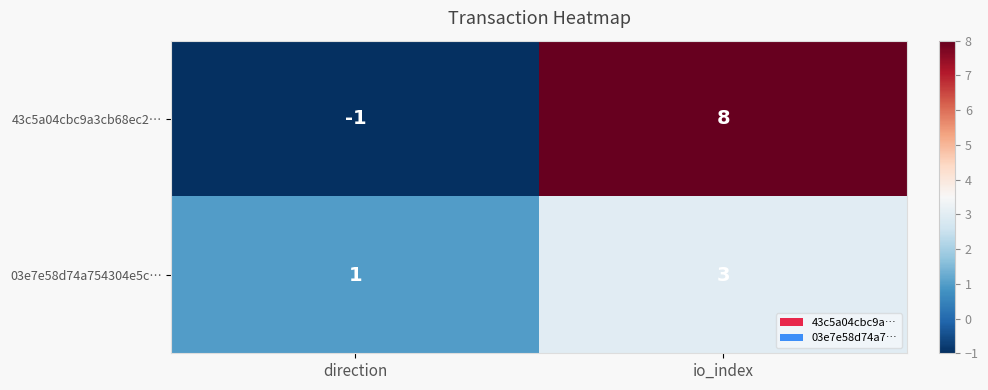

At which category is the sum across all series the highest?

io_index